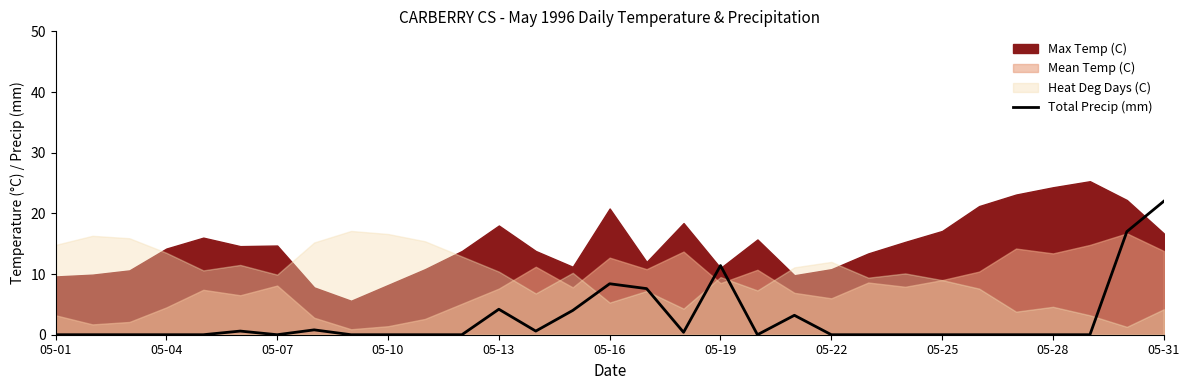

The chart shows a value of -10.5 at 26. True or false?

False